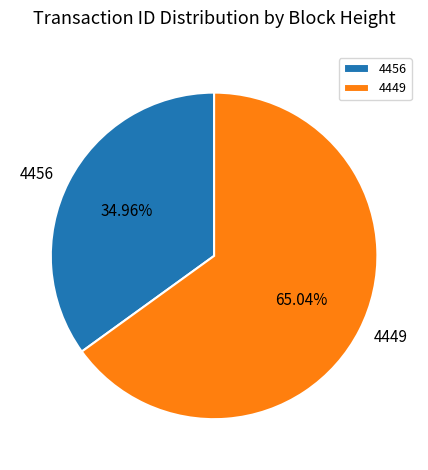

How many slices are in this pie chart?

2